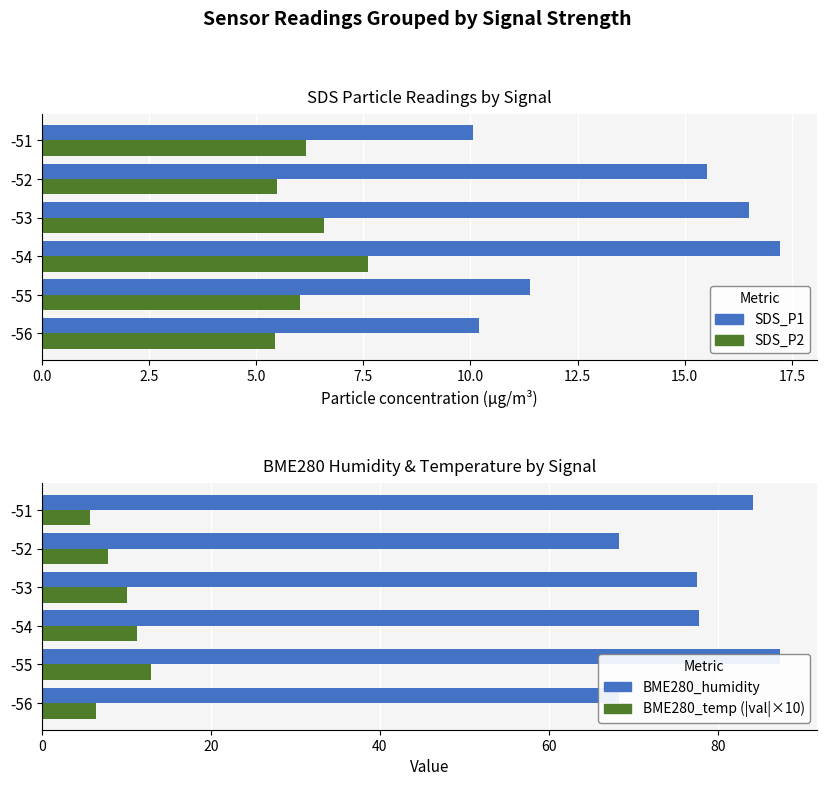

Does the chart contain any negative values?

No